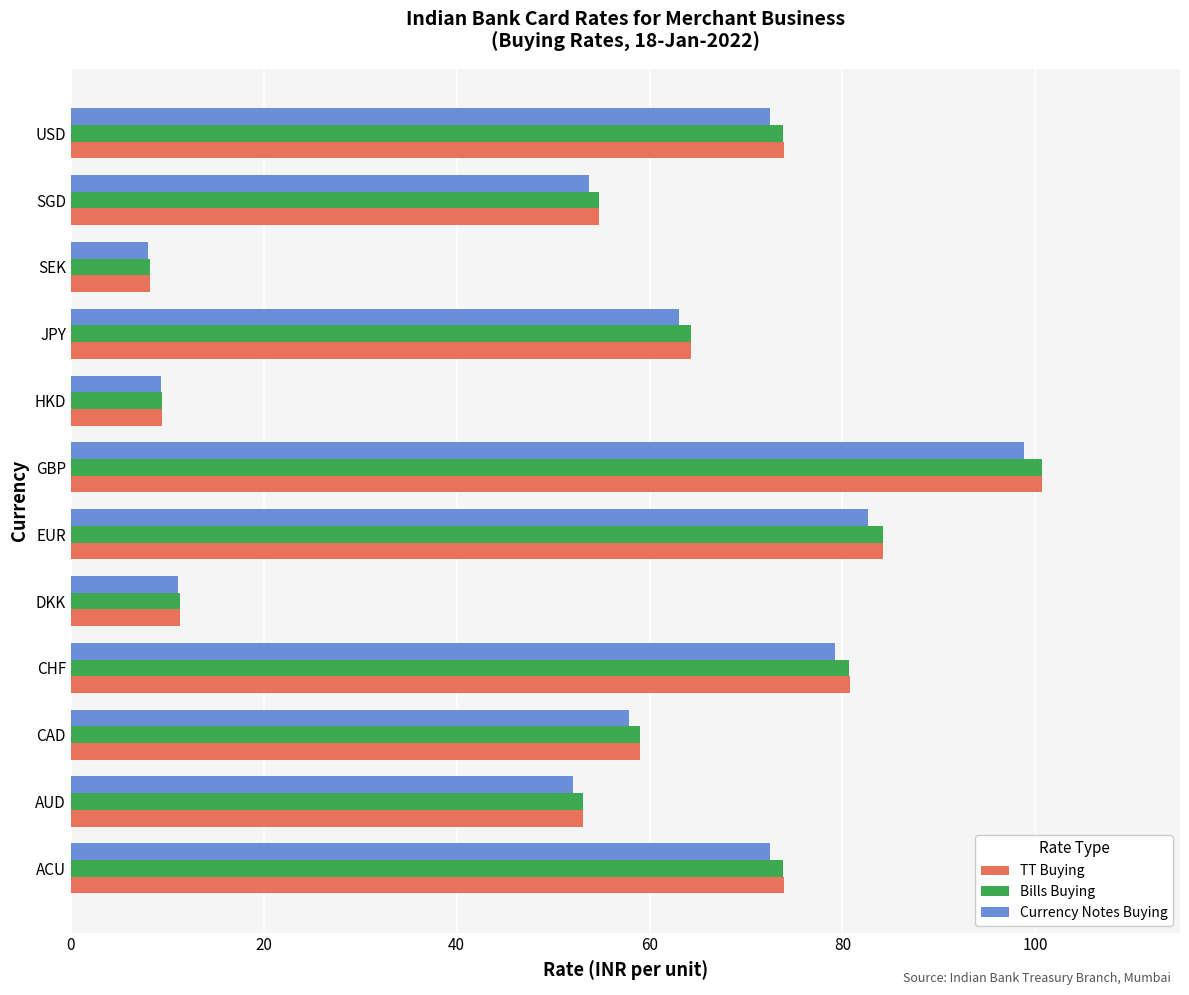

The value of Currency Notes Buying at GBP is 98.8. True or false?

True